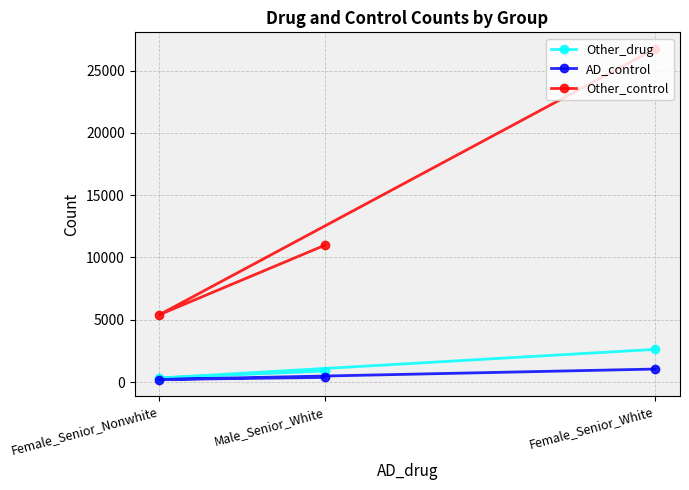

What is the average value of the AD_control series?

537